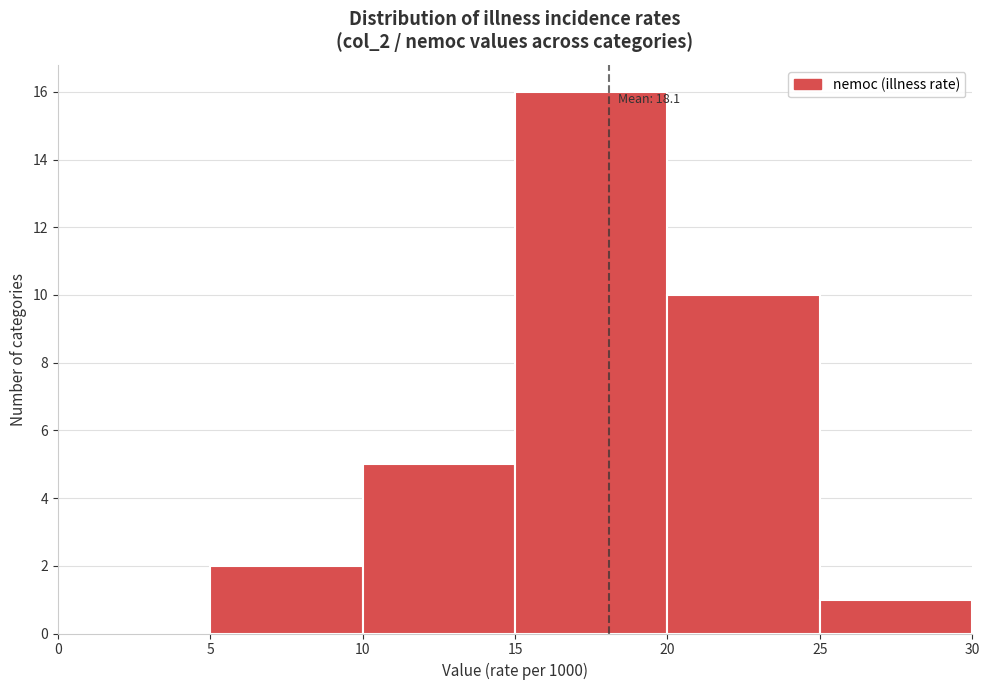

Over which range of the x-axis is the bar tallest?

15 to 20